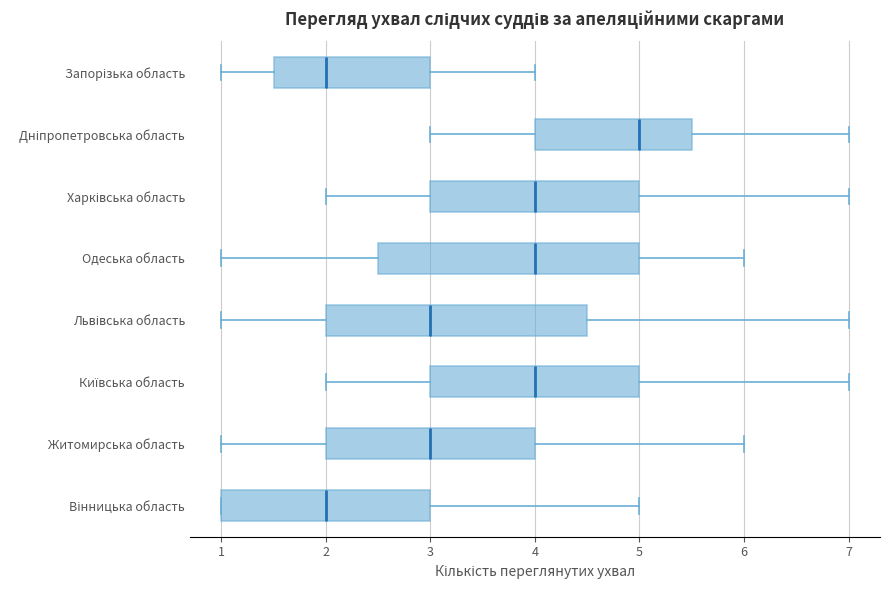

Which box's median line is the furthest to the right?

Дніпропетровська область